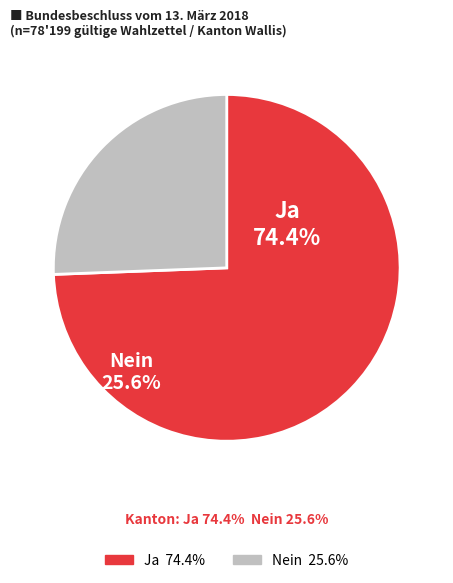

Is it true that Ja is 74% of the pie?

True